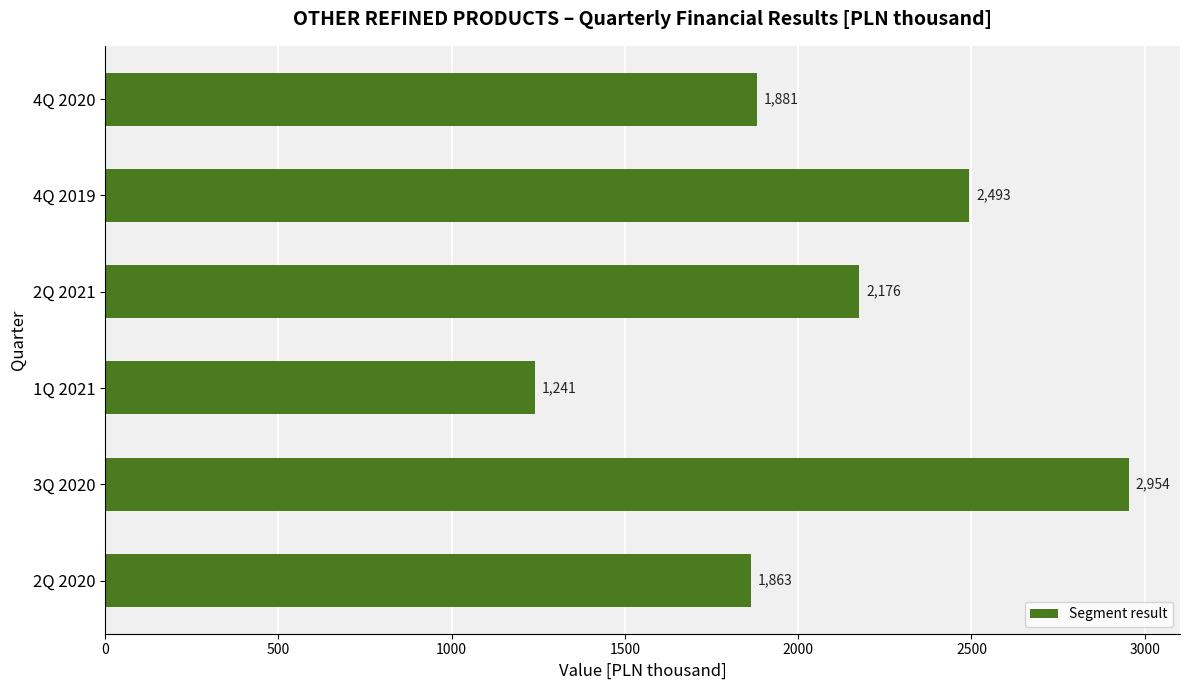

How many categories are shown in the chart?

6